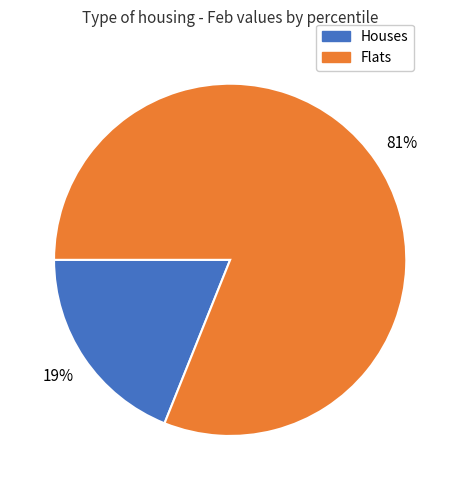

To the nearest percent, what is the average slice percentage?

50%